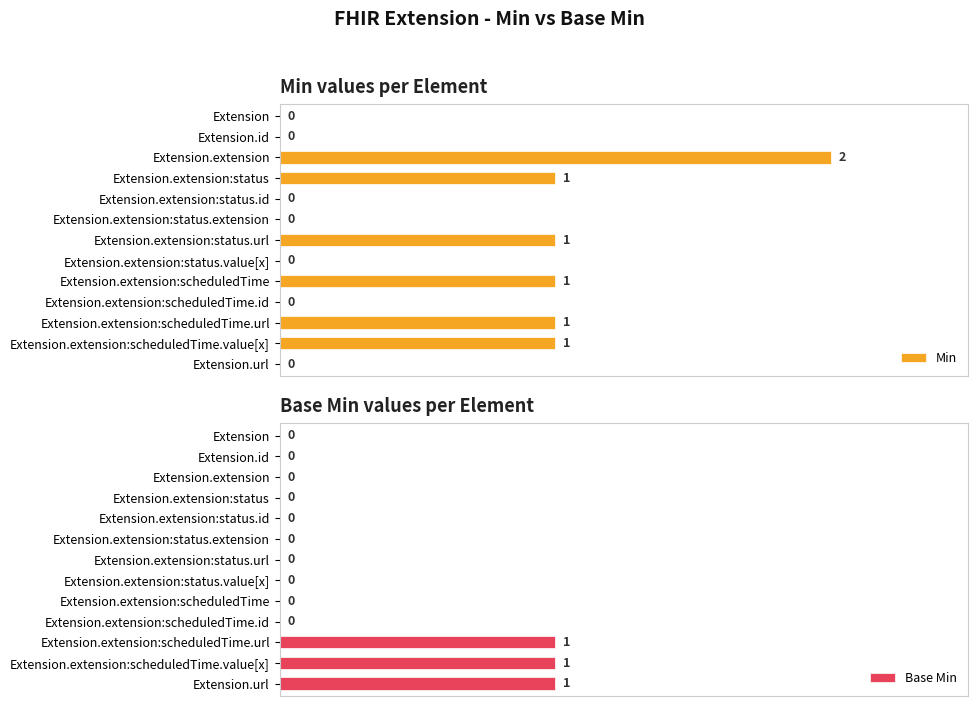

Which category has the highest value in the Min series?

Extension.extension